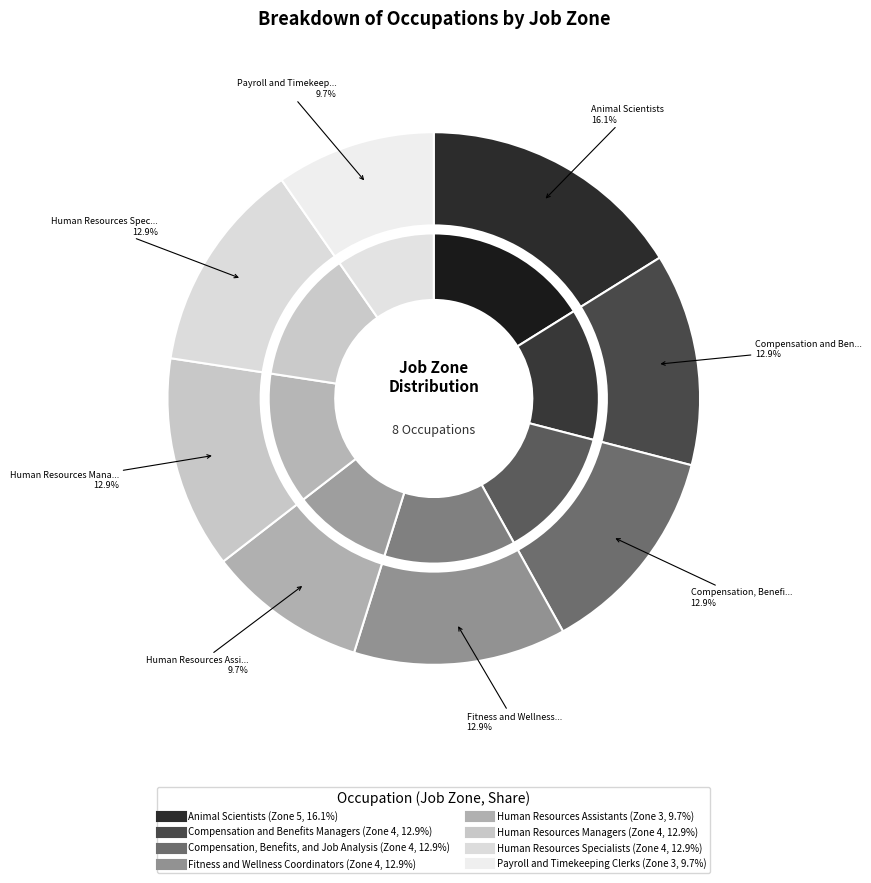

What is the change in value from Animal Scientists to Fitness and Wellness Coordinators?

-1